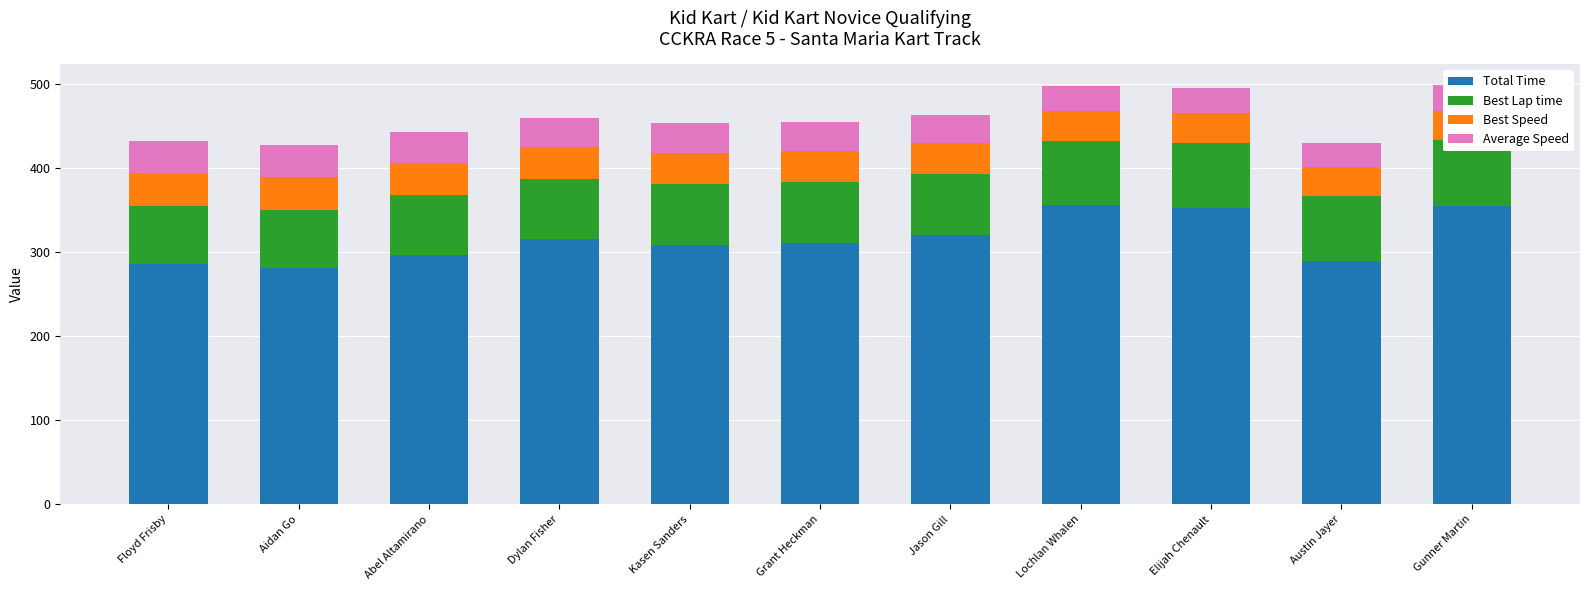

Reading left to right, transcribe all the data shown in this chart.

Total Time: Floyd Frisby=286.3	Aidan Go=280.8	Abel Altamirano=297.2	Dylan Fisher=315.6	Kasen Sanders=309.1	Grant Heckman=310.9	Jason Gill=320.3	Lochlan Whalen=356.5	Elijah Chenault=352.7	Austin Jayer=289.3	Gunner Martin=355.5
Best Lap time: Floyd Frisby=69.1	Aidan Go=69.2	Abel Altamirano=71.4	Dylan Fisher=71.8	Kasen Sanders=71.9	Grant Heckman=72.3	Jason Gill=72.5	Lochlan Whalen=75.7	Elijah Chenault=77.6	Austin Jayer=77.6	Gunner Martin=78.5
Best Speed: Floyd Frisby=39.1	Aidan Go=39.0	Abel Altamirano=37.8	Dylan Fisher=37.6	Kasen Sanders=37.6	Grant Heckman=37.3	Jason Gill=37.2	Lochlan Whalen=35.6	Elijah Chenault=34.8	Austin Jayer=34.8	Gunner Martin=34.4
Average Speed: Floyd Frisby=37.7	Aidan Go=38.5	Abel Altamirano=36.3	Dylan Fisher=34.2	Kasen Sanders=34.9	Grant Heckman=34.7	Jason Gill=33.7	Lochlan Whalen=30.3	Elijah Chenault=30.6	Austin Jayer=28.0	Gunner Martin=30.4